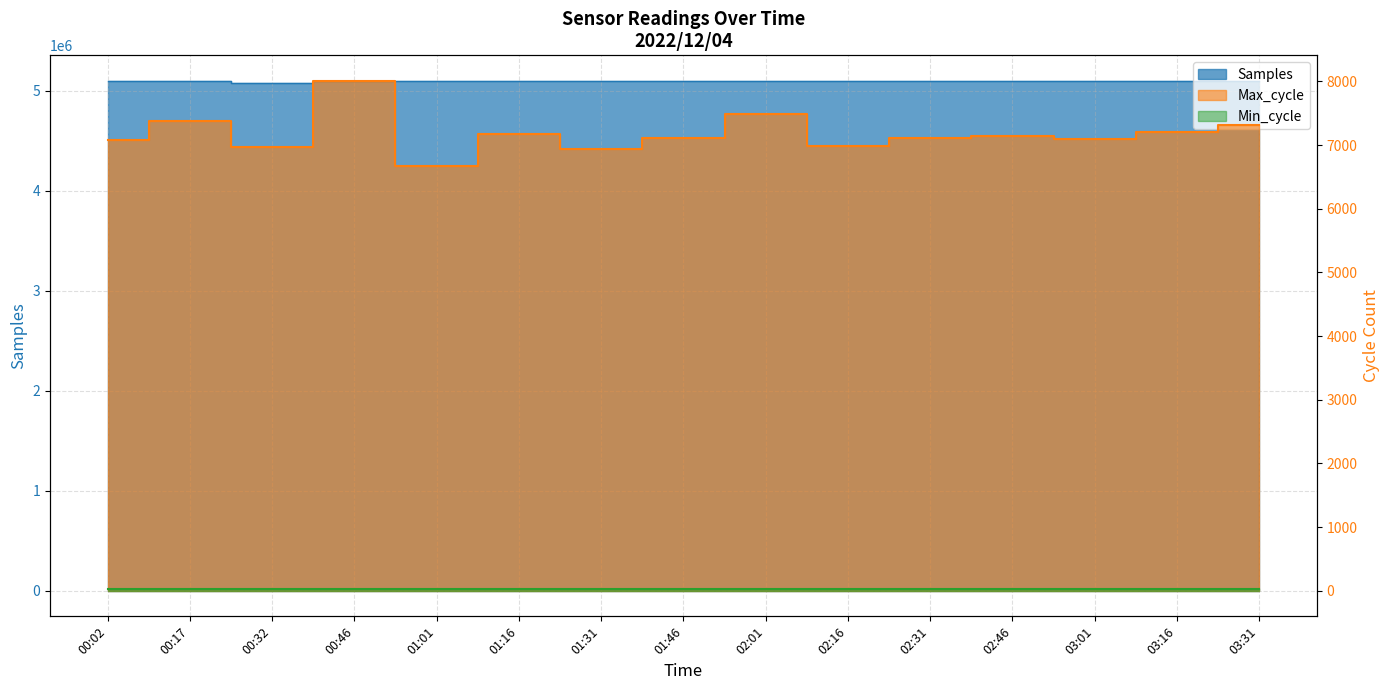

The value of Max_cycle at 03:01 is 7089. True or false?

True